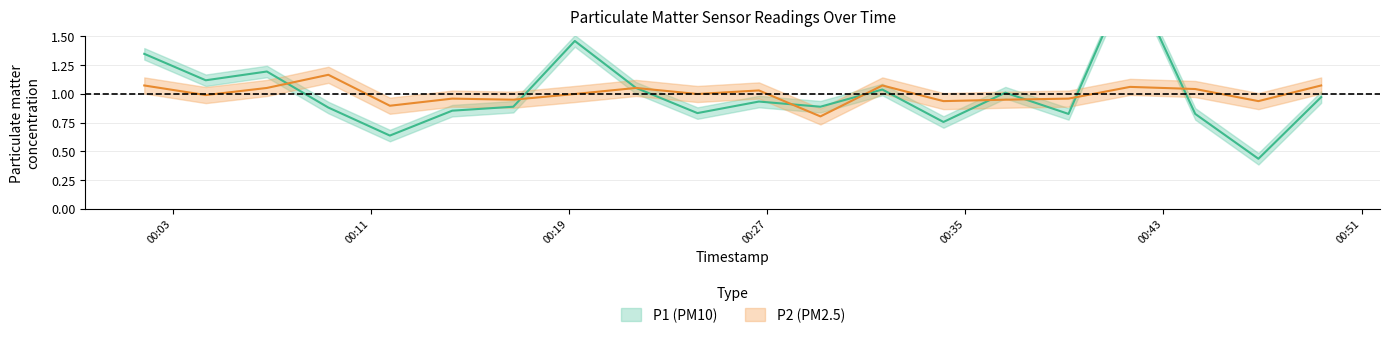

How many interior local valleys does the P1 series have?

7